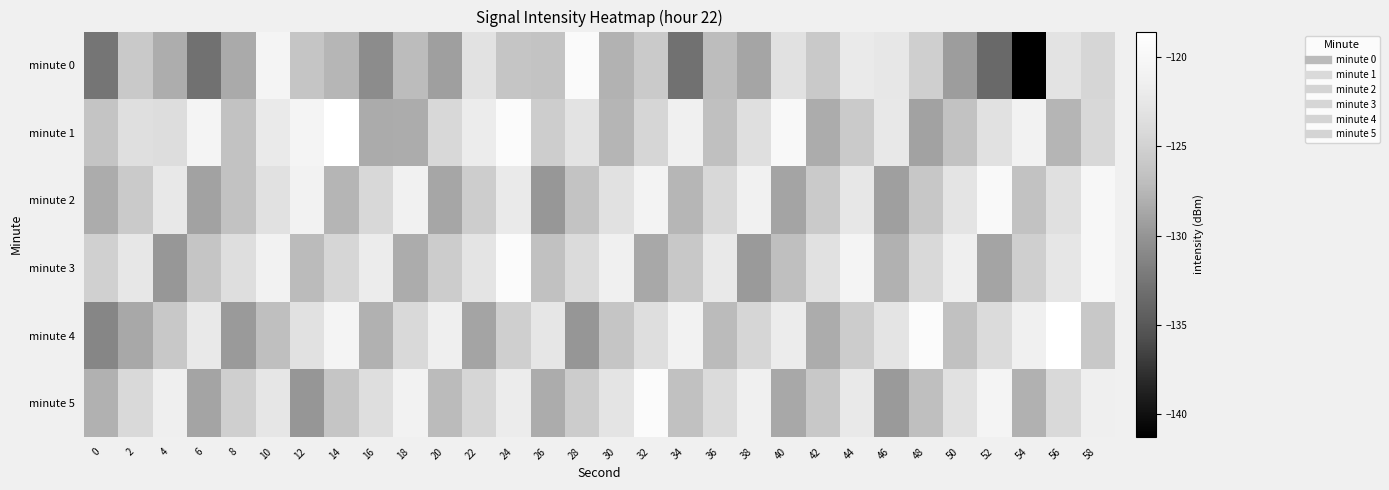

Which label corresponds to the largest value in the chart?

14